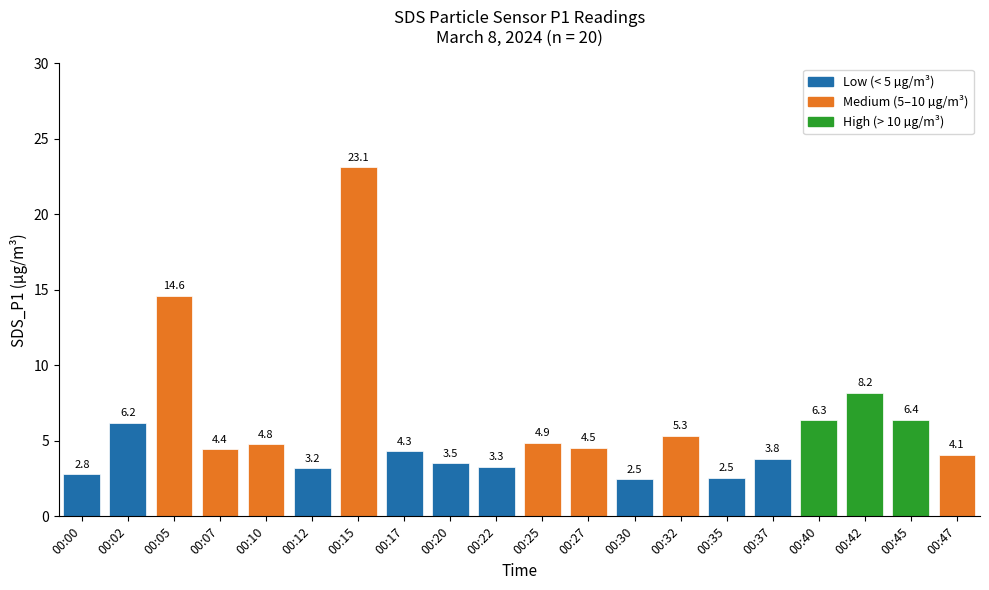

Is it true that the value at 00:17 is 4.3?

True